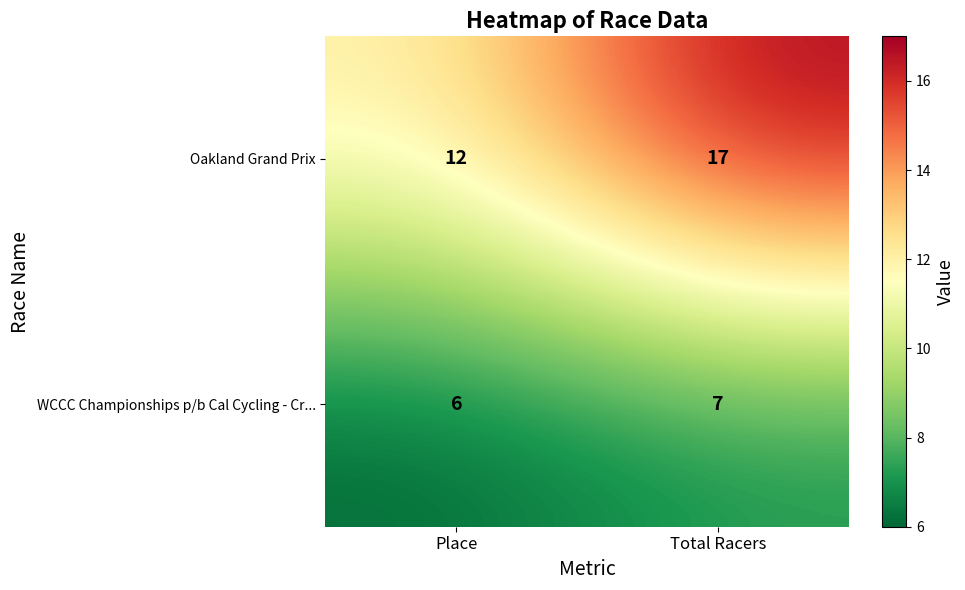

Reading right to left, list all the values displayed in this chart.

Oakland Grand Prix: 17	12
WCCC Championships p/b Cal Cycling - Cr...: 7	6